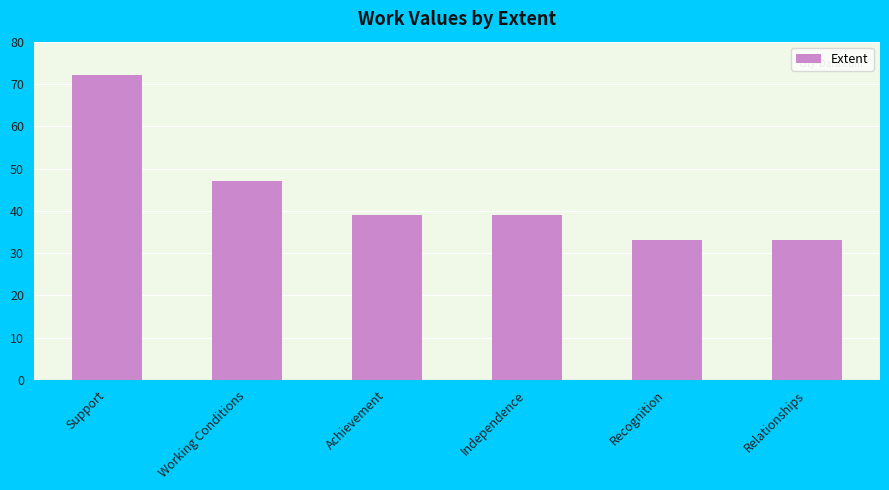

Which label corresponds to the largest value in the chart?

Support